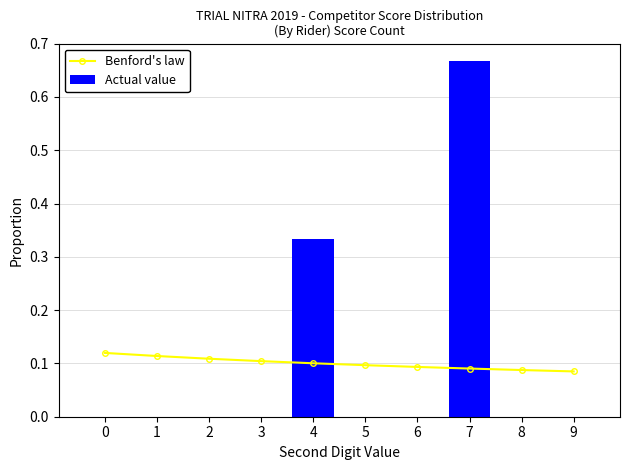

The Benford's law series shows 0.1 at 2. True or false?

False